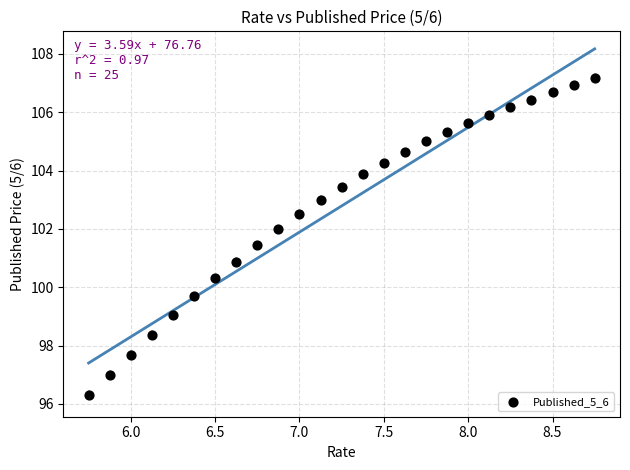

What is the range of Y values (max minus min)?

10.9